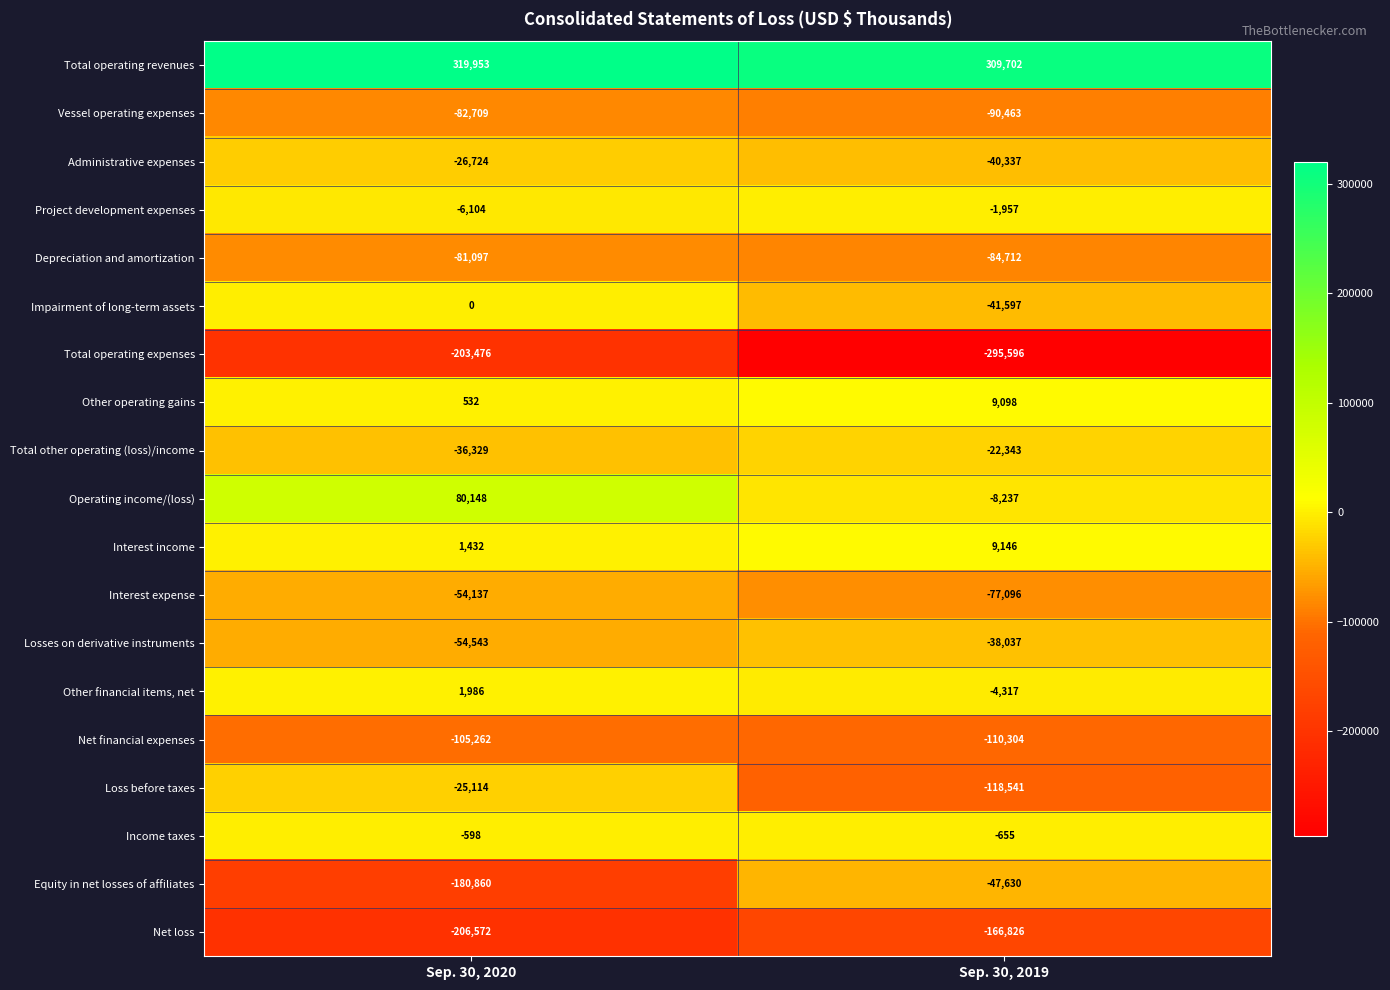

What is the maximum value shown in the chart?

319953